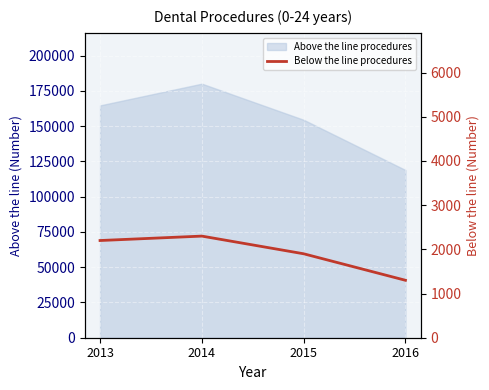

True or false: the data shows 1462 at 2014.

False